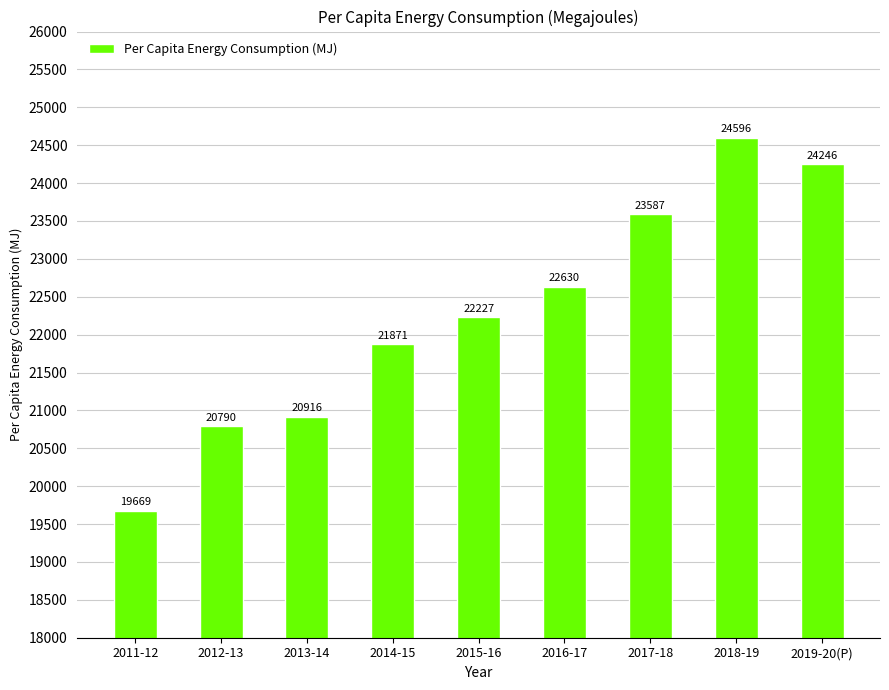

The value at 2011-12 is 19669.0. True or false?

True